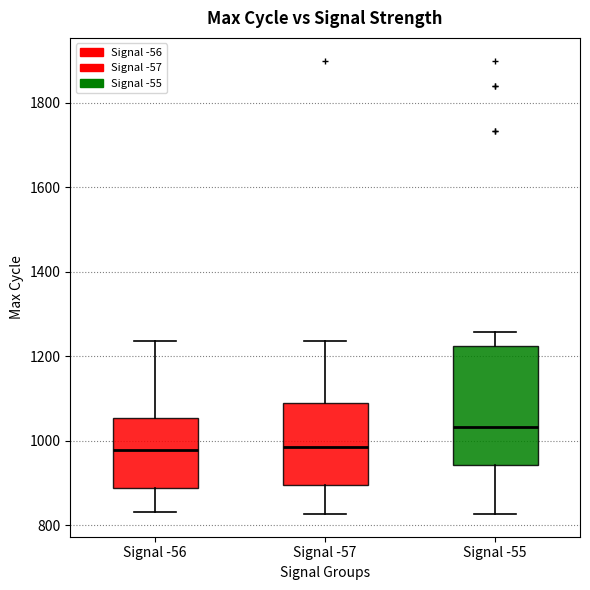

Reading left to right, transcribe this box plot: for each box, give where its median line is, the range the box spans, and where its two whiskers end, as read against the y-axis. The values are not printed on the chart, so give them approximately, as read against the axis.

Signal -56: median 980, box 880 to 1060, whiskers 840 to 1240
Signal -57: median 980, box 900 to 1080, whiskers 820 to 1240
Signal -55: median 1040, box 940 to 1220, whiskers 820 to 1260